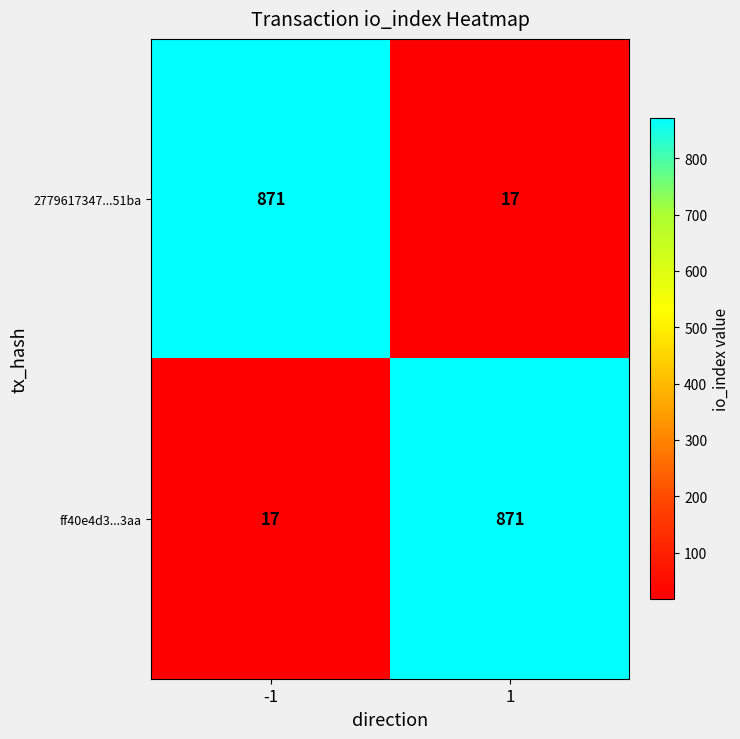

What is the approximate value of ff40e4d3...3aa at -1, to the nearest 10?

20